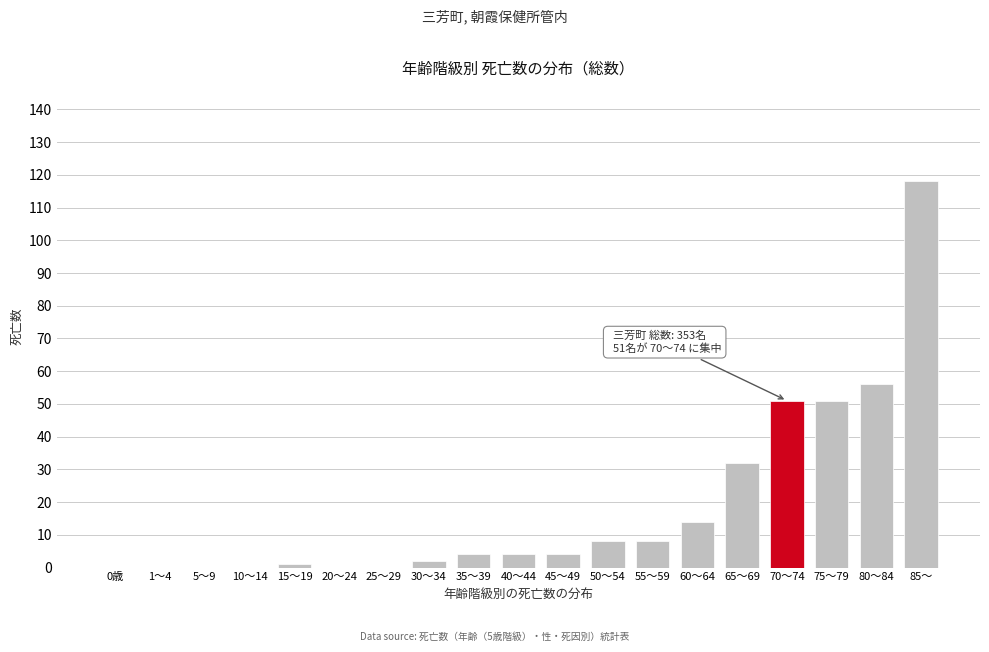

Reading left to right, extract all data points from this chart.

0歳=0	1～4=0	5～9=0	10～14=0	15～19=1	20～24=0	25～29=0	30～34=2	35～39=4	40～44=4	45～49=4	50～54=8	55～59=8	60～64=14	65～69=32	70～74=51	75～79=51	80～84=56	85～=118